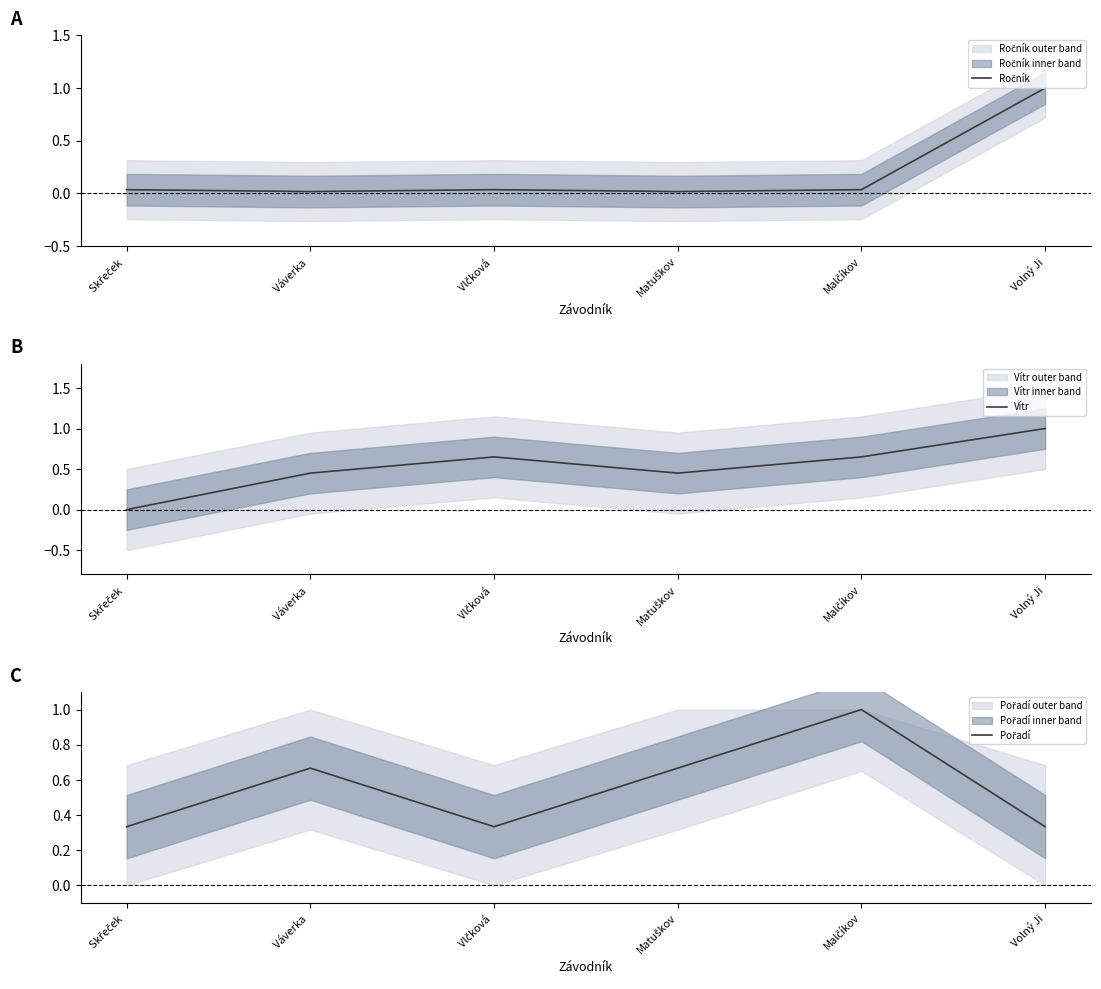

True or false: Vítr has more than 0 points higher than both neighbors.

True